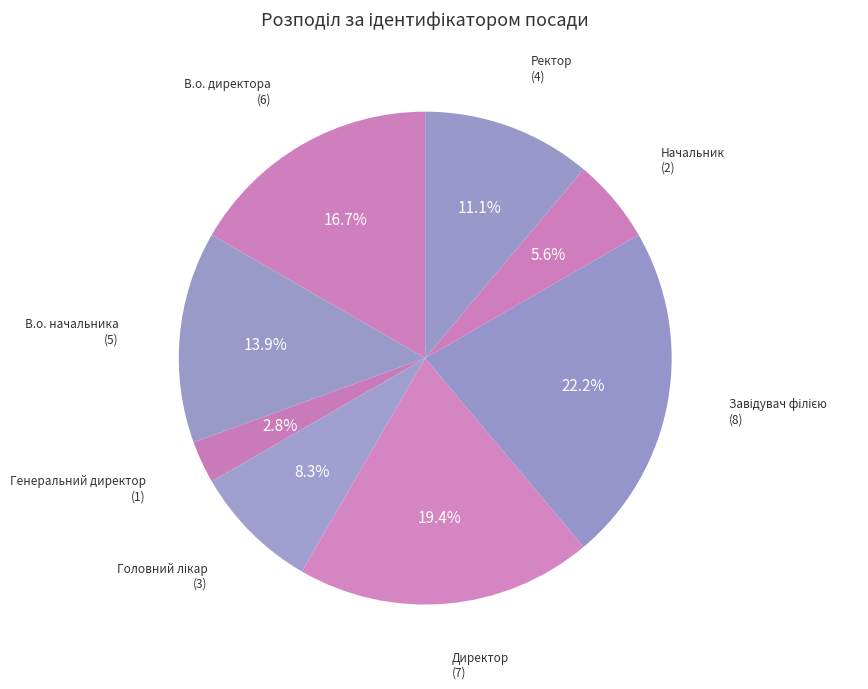

To the nearest percent, what is the combined percentage of Начальник and Генеральний директор?

8%